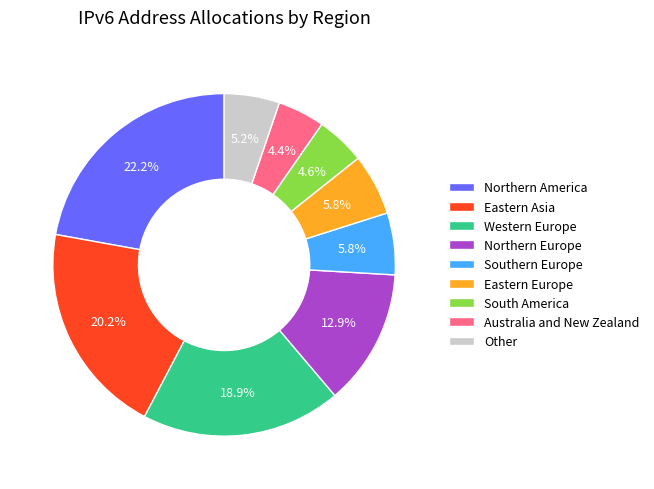

What is the largest slice in the pie chart?

Northern America